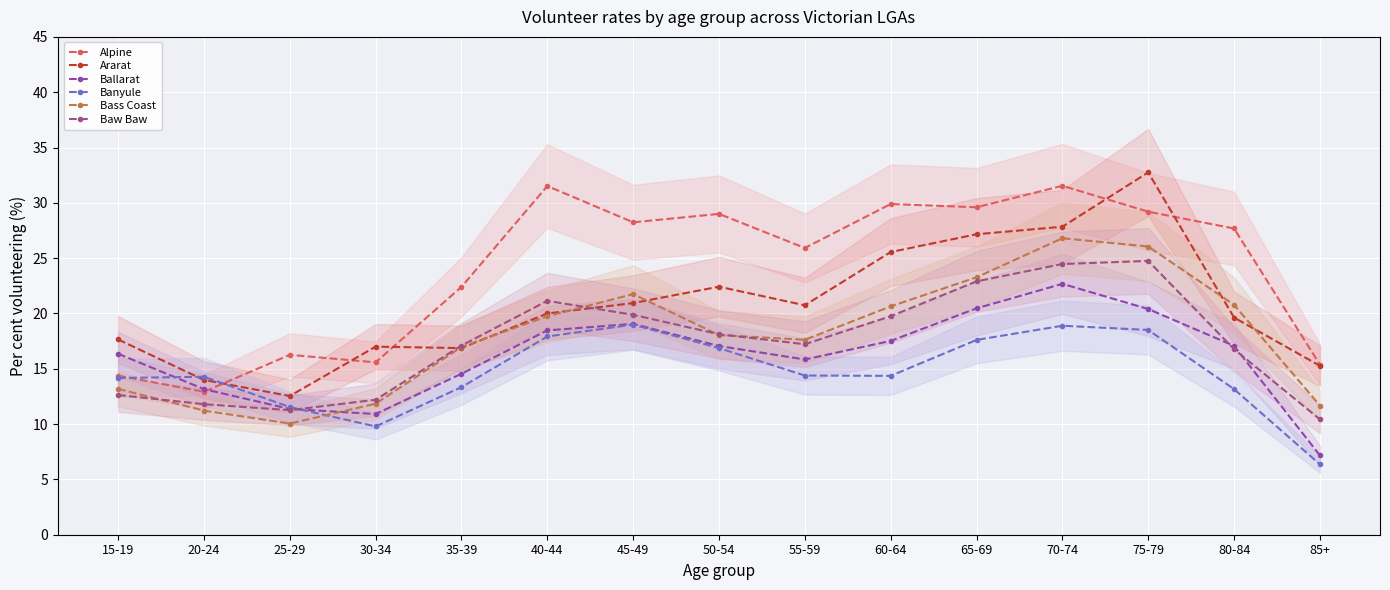

What is the label of the 15th point from the left?

85+